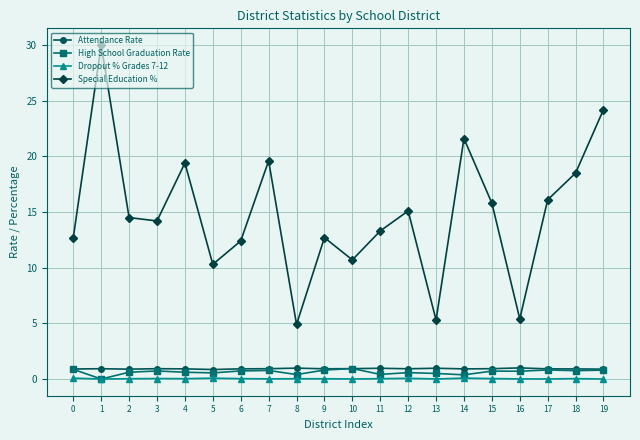

Which series has the largest range (max minus min)?

Special Education %